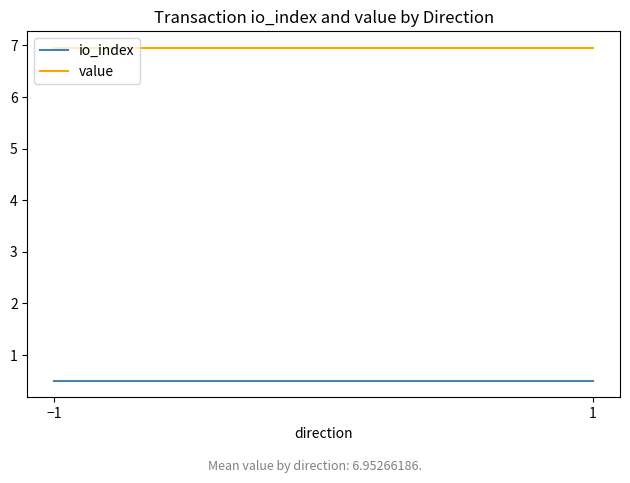

What is the label of the 1st point from the right?

1